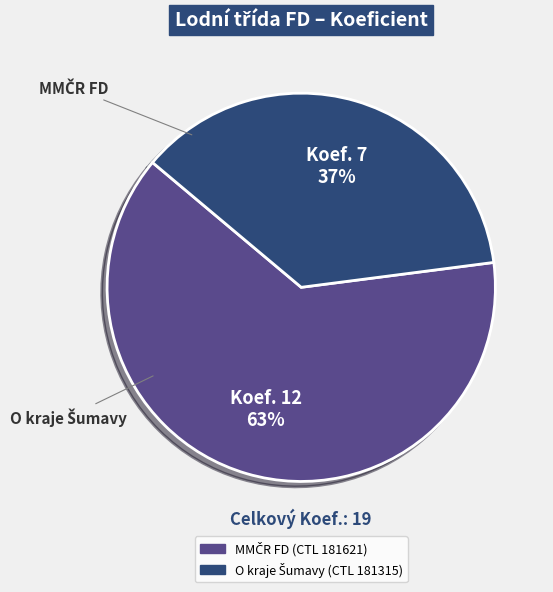

To the nearest percent, what is the difference between the largest and smallest slice percentages?

26%